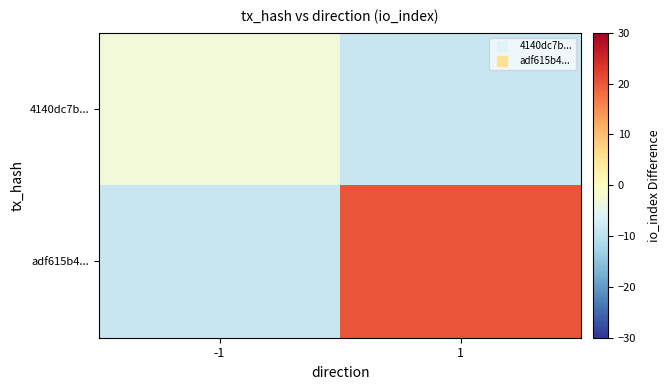

Reading right to left, extract all data points from this chart.

4140dc7b...: 1=-8.8	-1=-2.8
adf615b4...: 1=20.2	-1=-8.8